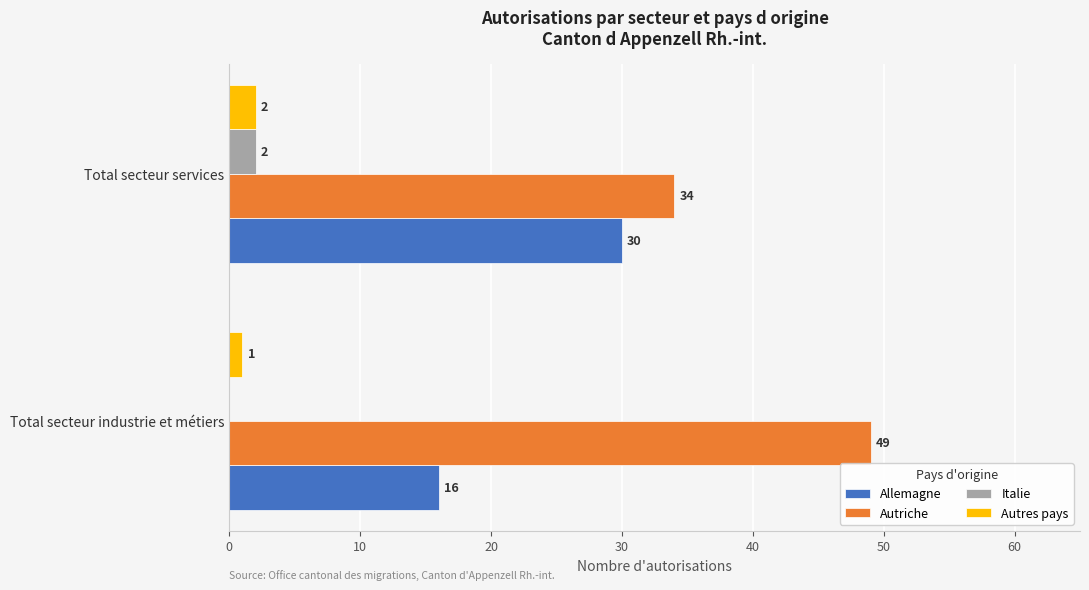

Which series has the largest total across all categories?

Autriche